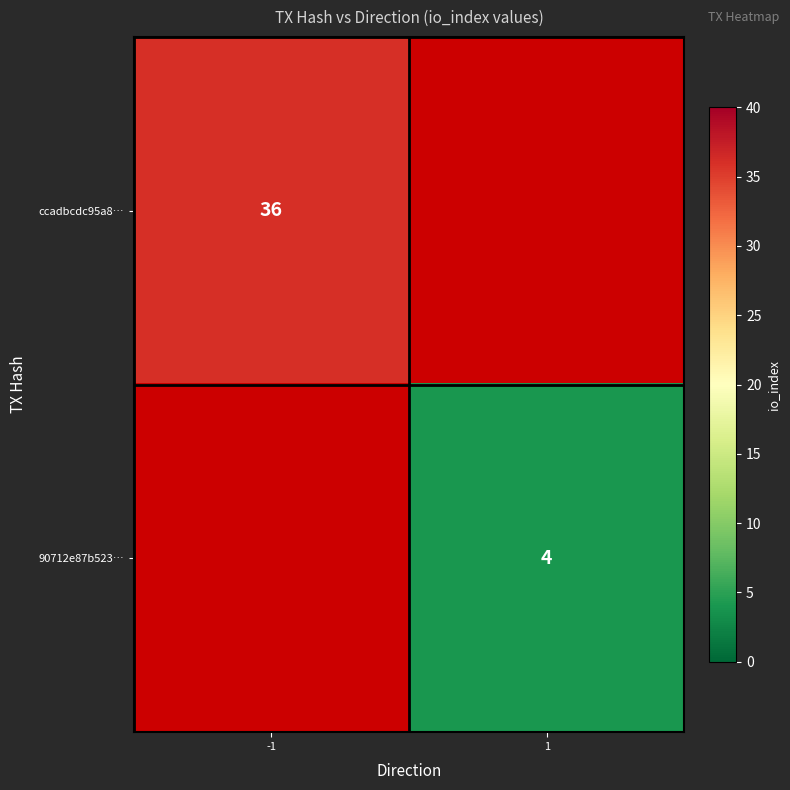

Which label corresponds to the largest value in the chart?

-1